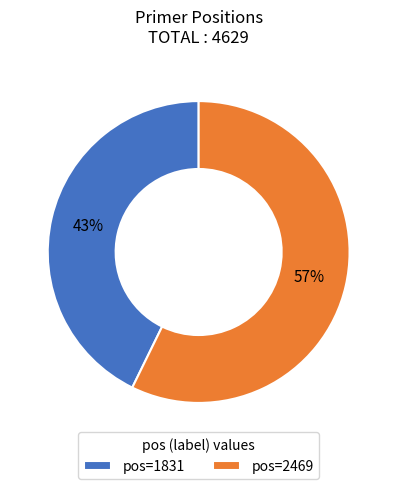

To the nearest percent, what percentage of the pie is pos=1831?

43%